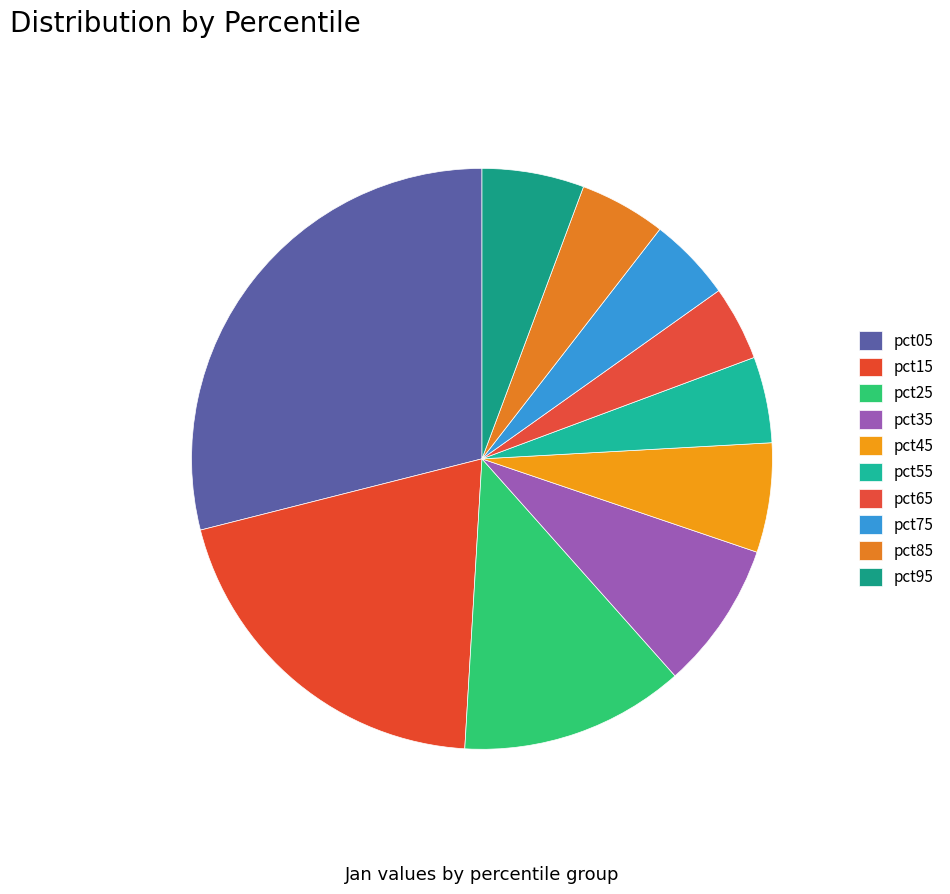

To the nearest percent, what percentage of the pie is pct65?

4%